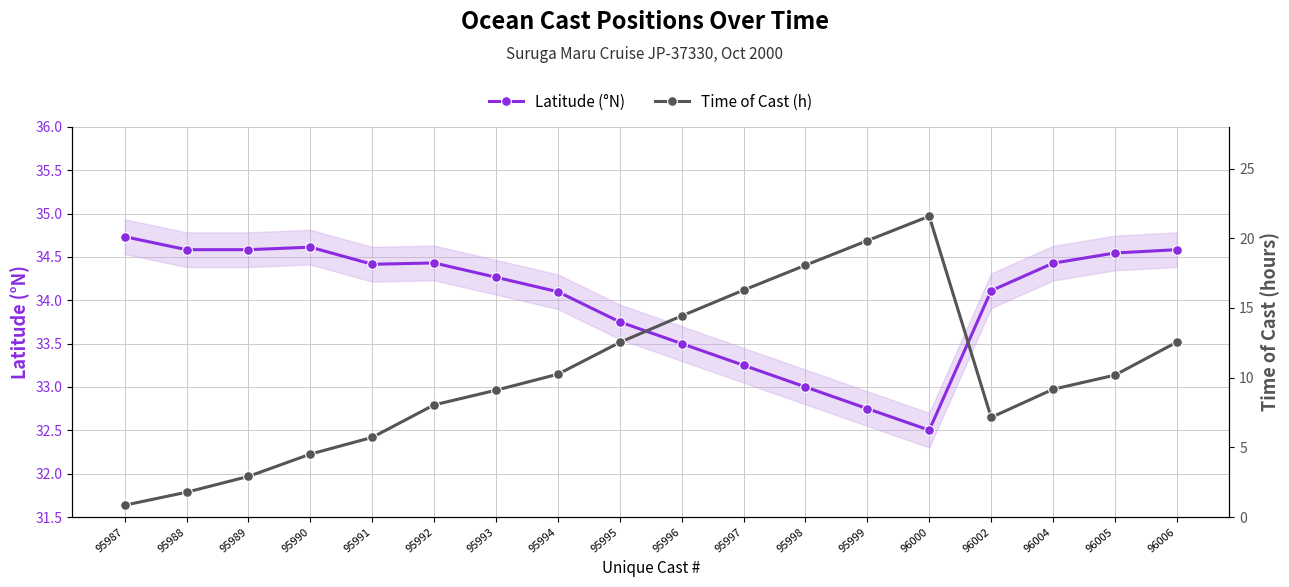

Is it true that Time of Cast (h) equals 28.8 at 95997?

False